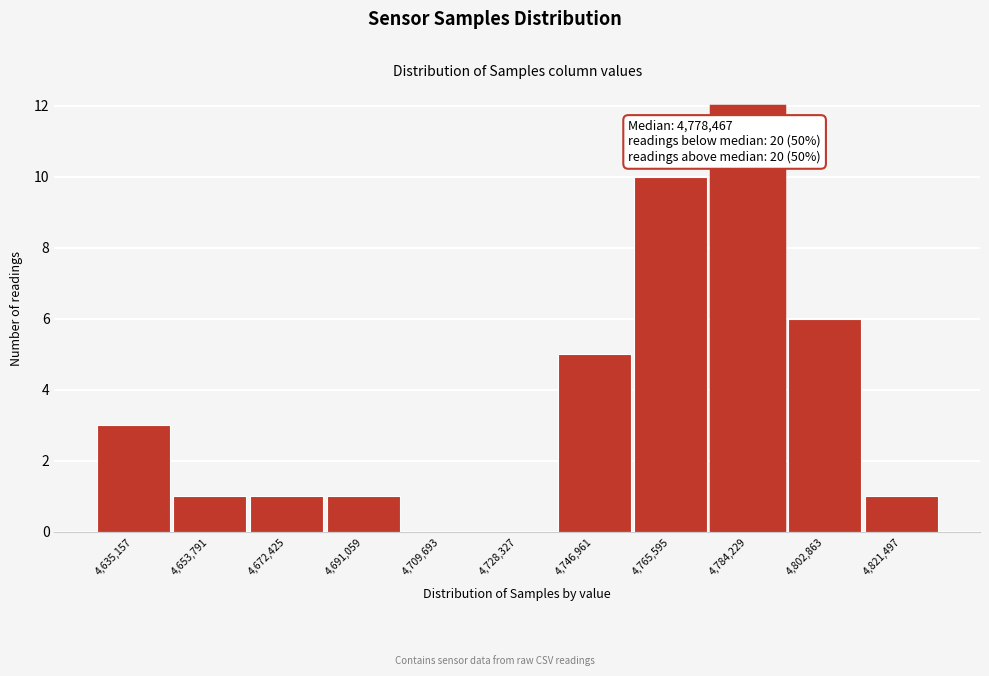

Reading left to right, extract all data points from this chart.

4,635,157=3	4,653,791=1	4,672,425=1	4,691,059=1	4,709,693=0	4,728,327=0	4,746,961=5	4,765,595=10	4,784,229=12	4,802,863=6	4,821,497=1